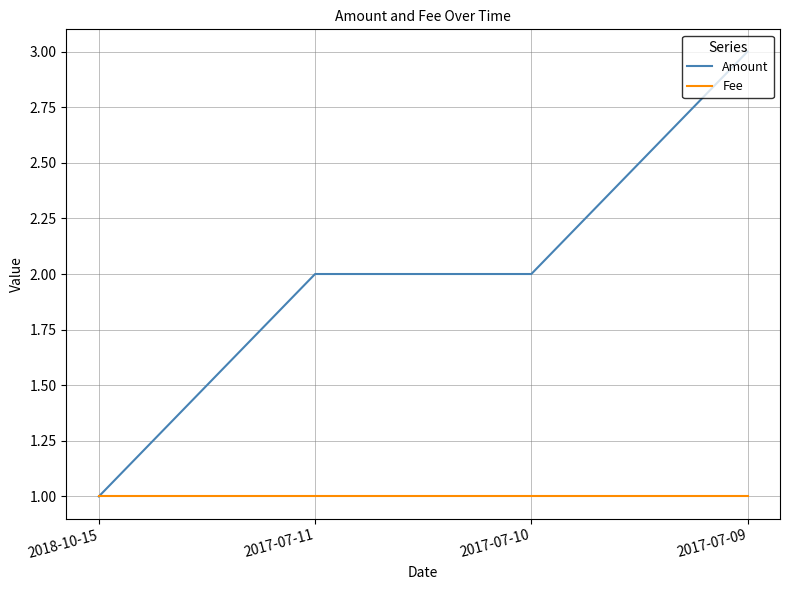

True or false: Fee has a value of 0 at 2018-10-15.

False